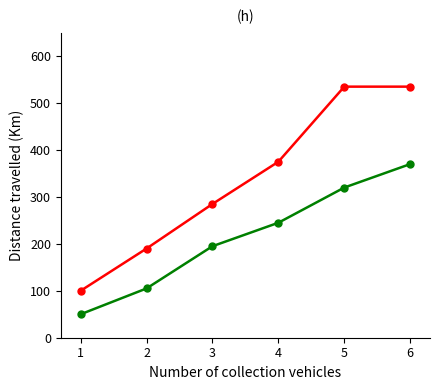

What is the spread (max minus min) of values at 2?

85